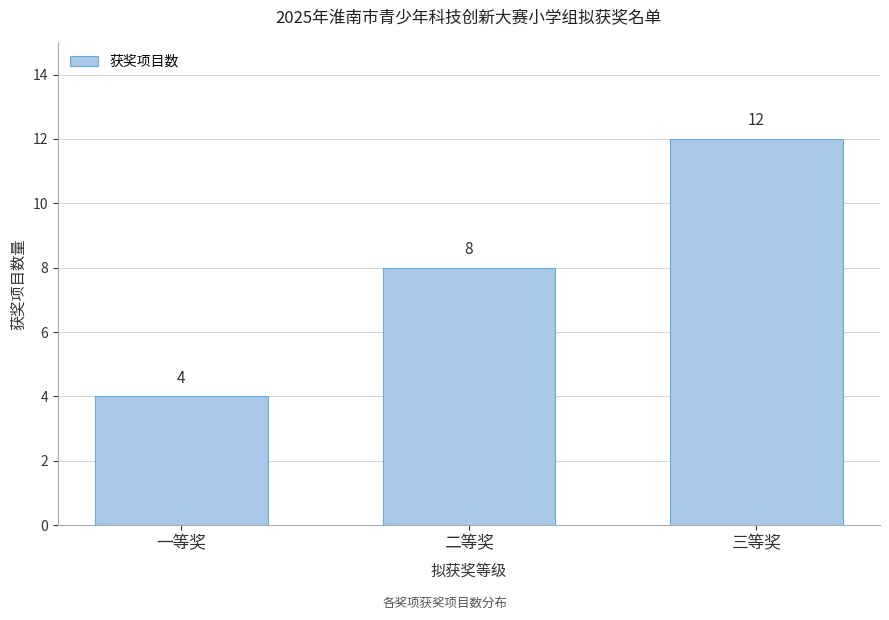

Reading left to right, extract all data points from this chart.

一等奖=4	二等奖=8	三等奖=12